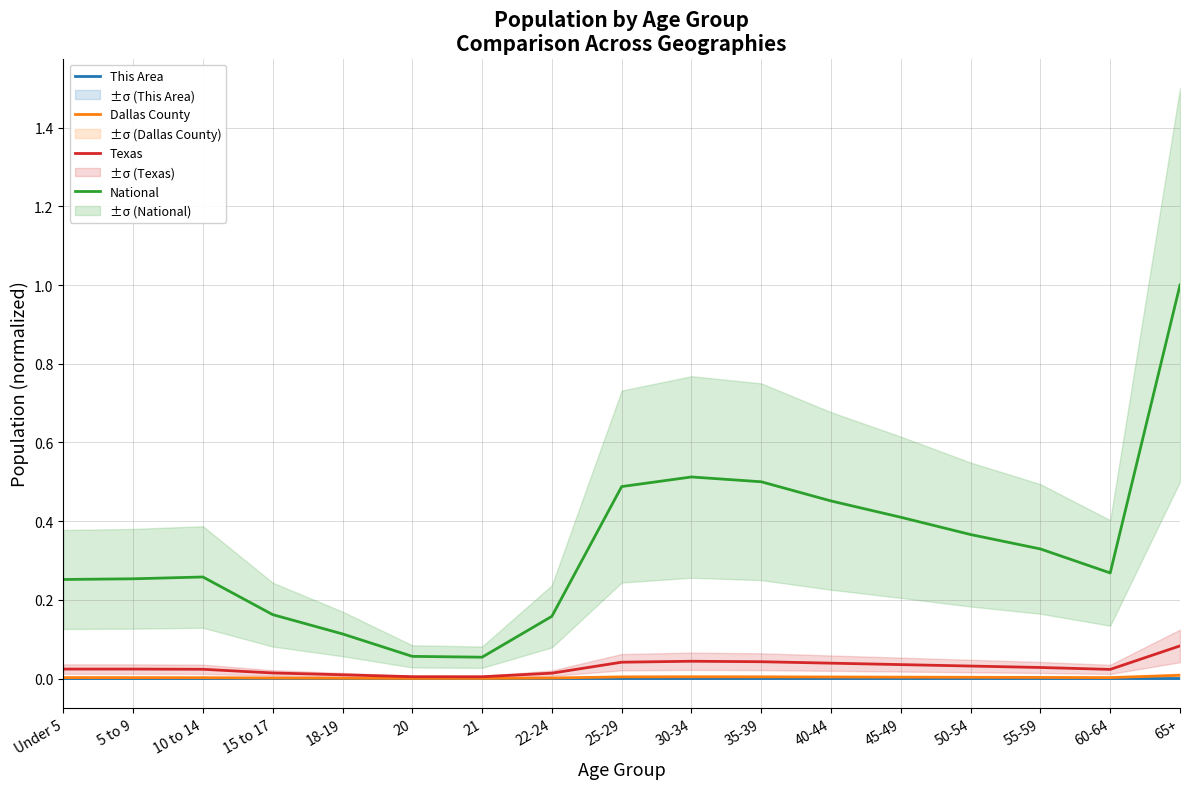

Reading left to right, extract all data points from this chart.

This Area: Under 5=0.0	5 to 9=0.0	10 to 14=0.0	15 to 17=0.0	18-19=0.0	20=0.0	21=0.0	22-24=0.0	25-29=0.0	30-34=0.0	35-39=0.0	40-44=0.0	45-49=0.0	50-54=0.0	55-59=0.0	60-64=0.0	65+=0.0
Dallas County: Under 5=0.0	5 to 9=0.0	10 to 14=0.0	15 to 17=0.0	18-19=0.0	20=0.0	21=0.0	22-24=0.0	25-29=0.0	30-34=0.0	35-39=0.0	40-44=0.0	45-49=0.0	50-54=0.0	55-59=0.0	60-64=0.0	65+=0.0
Texas: Under 5=0.0	5 to 9=0.0	10 to 14=0.0	15 to 17=0.0	18-19=0.0	20=0.0	21=0.0	22-24=0.0	25-29=0.0	30-34=0.0	35-39=0.0	40-44=0.0	45-49=0.0	50-54=0.0	55-59=0.0	60-64=0.0	65+=0.1
National: Under 5=0.3	5 to 9=0.3	10 to 14=0.3	15 to 17=0.2	18-19=0.1	20=0.1	21=0.1	22-24=0.2	25-29=0.5	30-34=0.5	35-39=0.5	40-44=0.5	45-49=0.4	50-54=0.4	55-59=0.3	60-64=0.3	65+=1.0